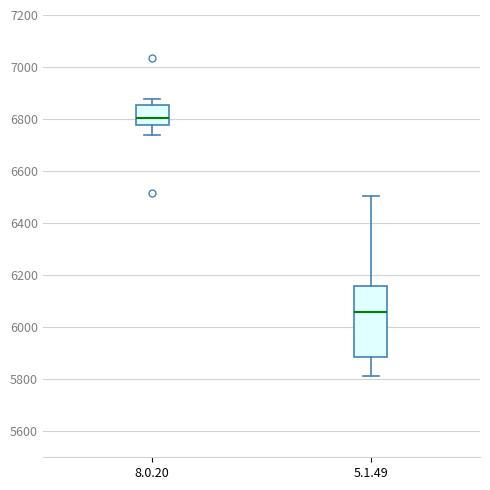

Comparing the boxes themselves (not the whiskers), which one is the tallest?

5.1.49